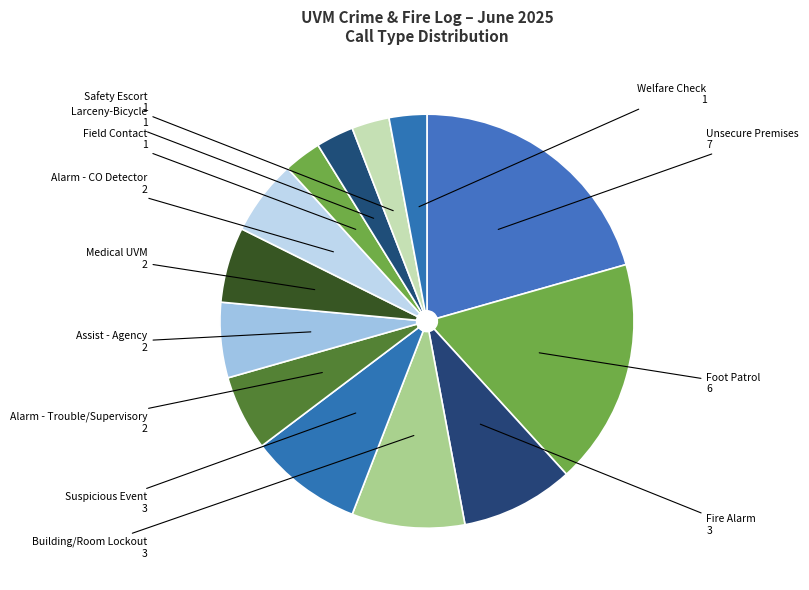

What is the largest slice in the pie chart?

Unsecure Premises